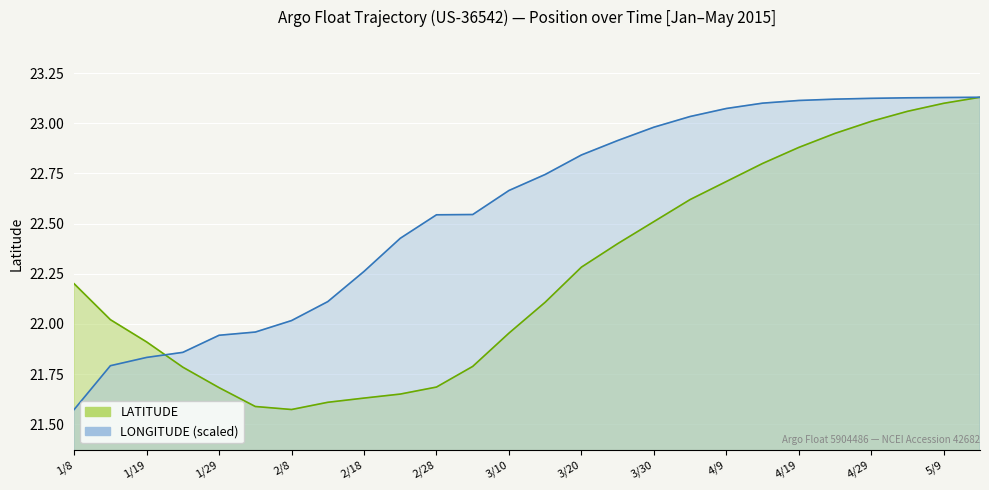

How many lines are shown in the chart?

2